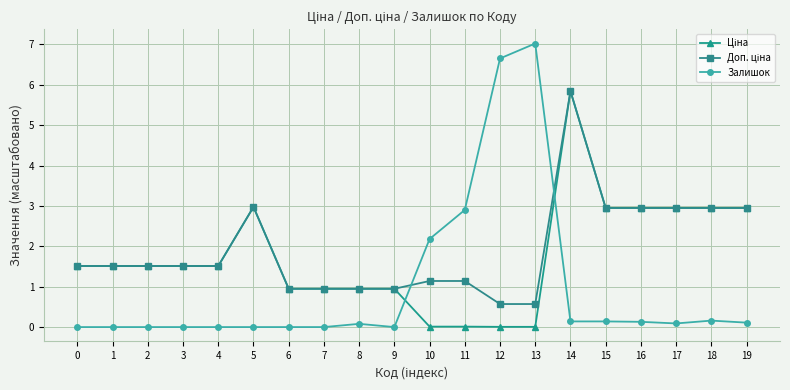

At which category is the sum across all series the highest?

14